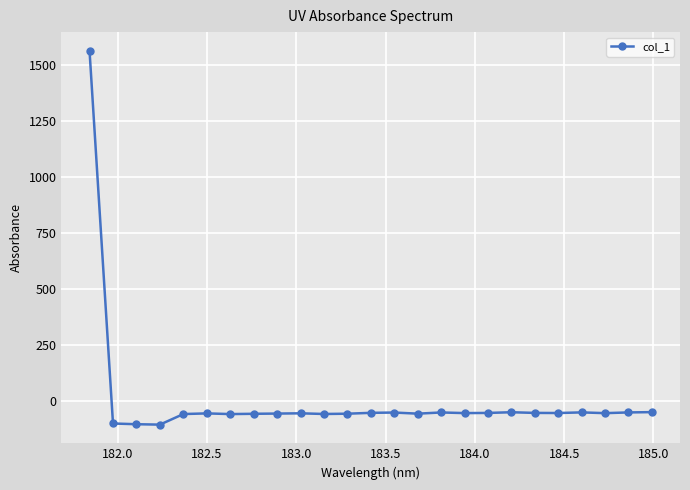

True or false: there are more than 0 points higher than both neighbors.

True